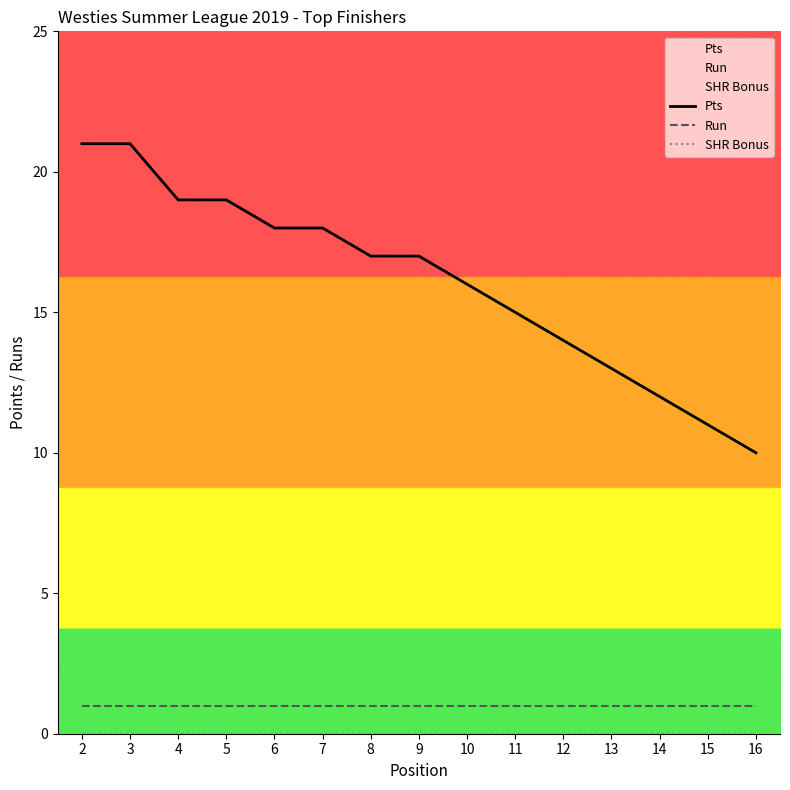

How many categories are shown in the chart?

15